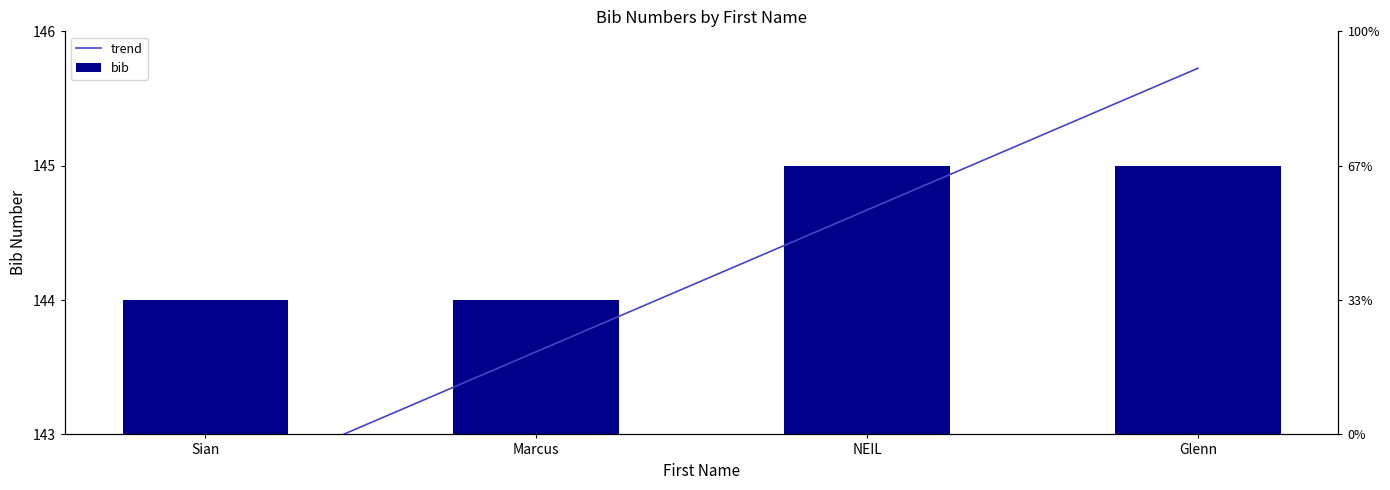

Which has a higher value, Glenn or Marcus?

Glenn